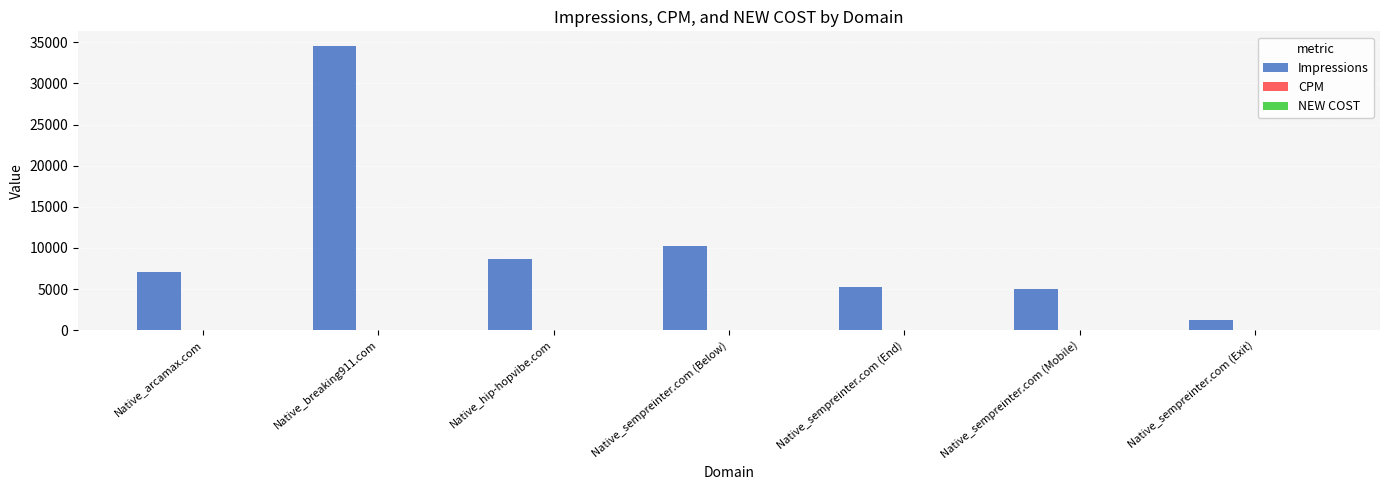

Where is Impressions nearest to the value 17922?

Native_sempreinter.com (Below)